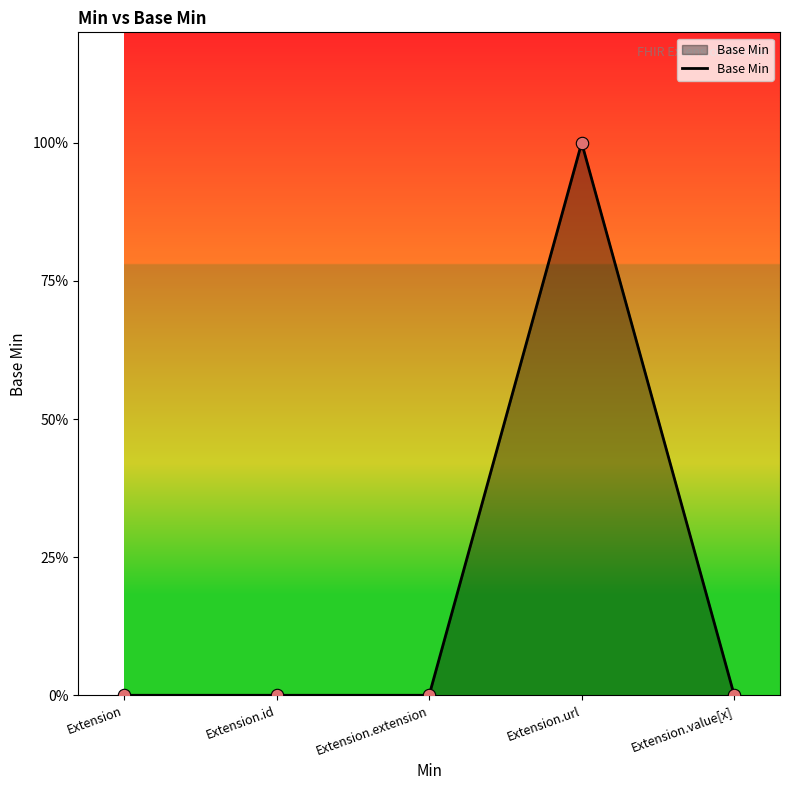

What is the change in value from Extension to Extension.url?

+1